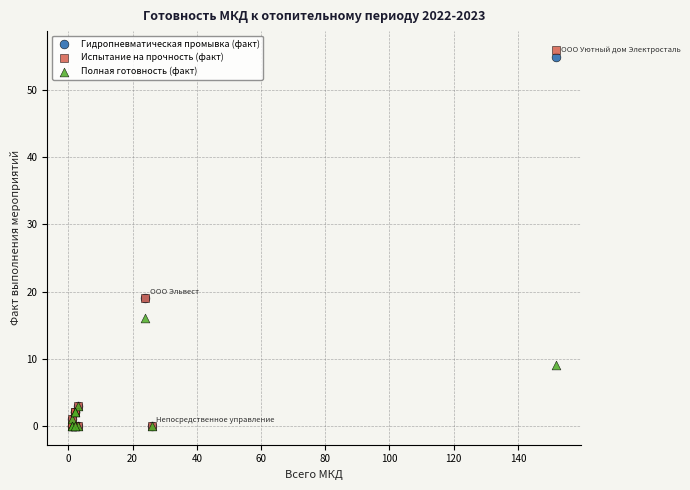

Which series has the largest Y range (max minus min)?

Испытание на прочность (факт)